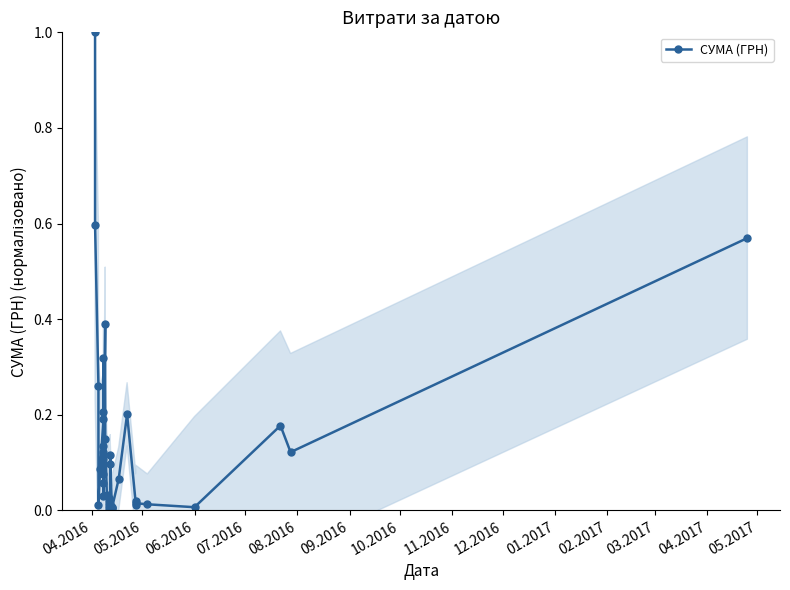

The chart shows a value of 0.0 at 01.2017. True or false?

False